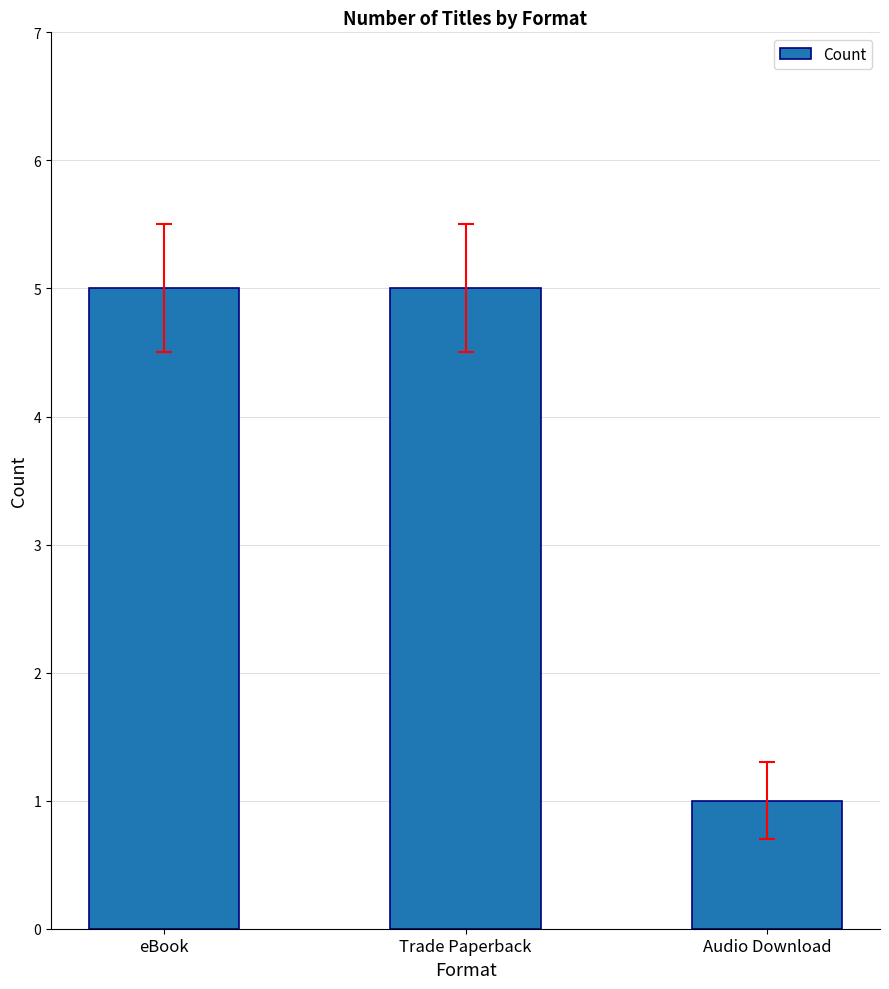

What is the greatest value displayed?

5